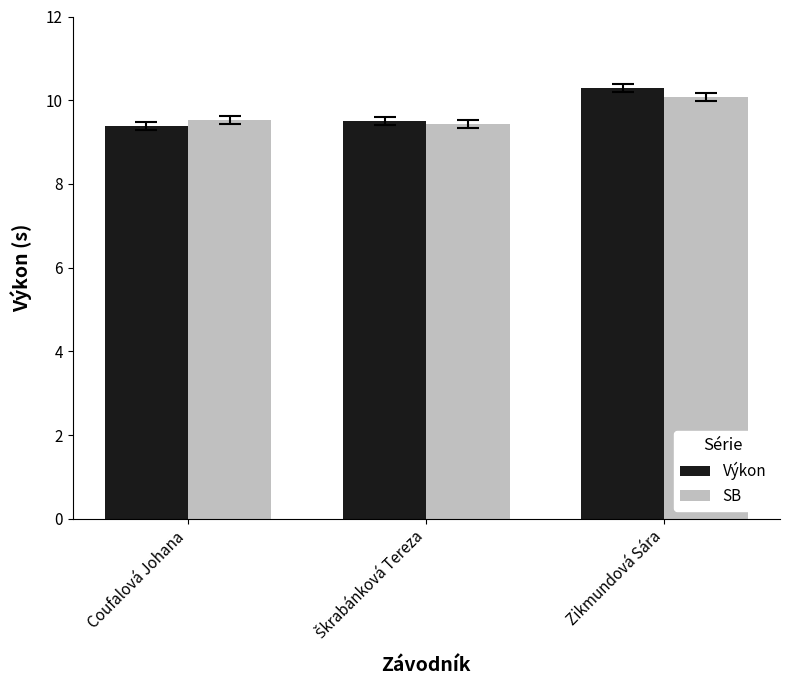

Read the SB value at Coufalová Johana.

9.5